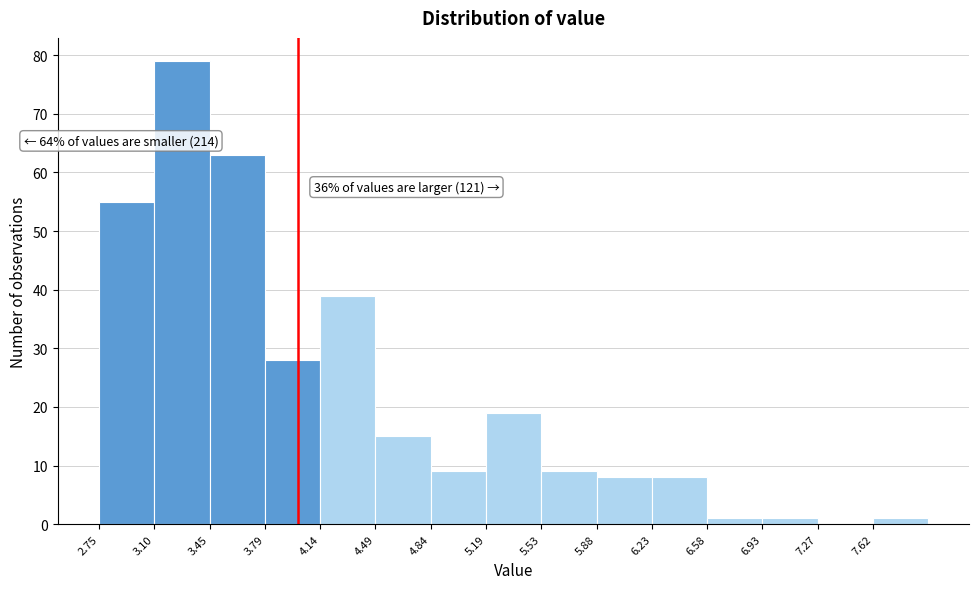

Over which range of the x-axis is the bar tallest?

3.10 to 3.45